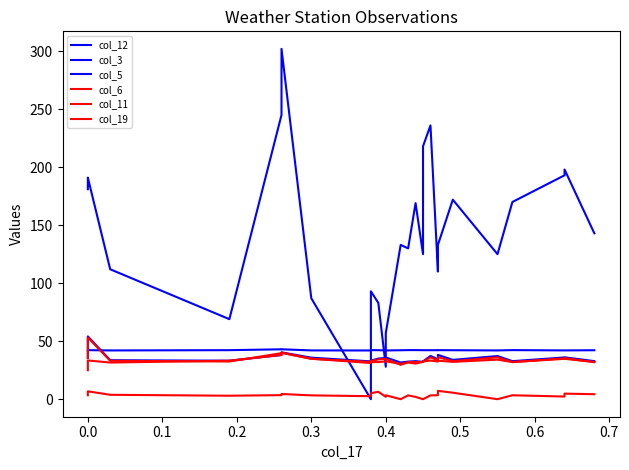

What is the value of the col_6 point at the 22nd from the left?

32.5